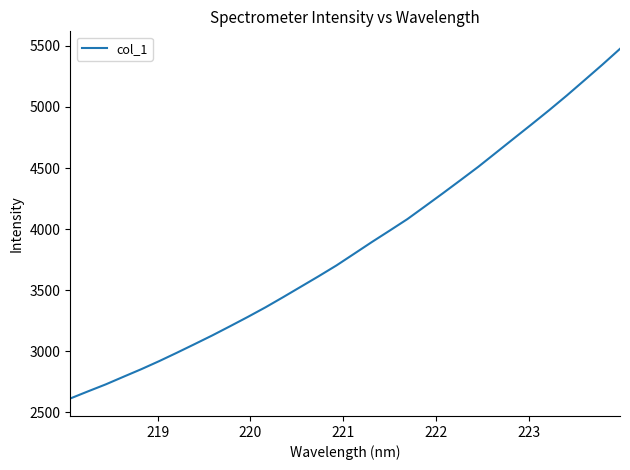

What is the difference between the maximum and minimum values?

2861.8